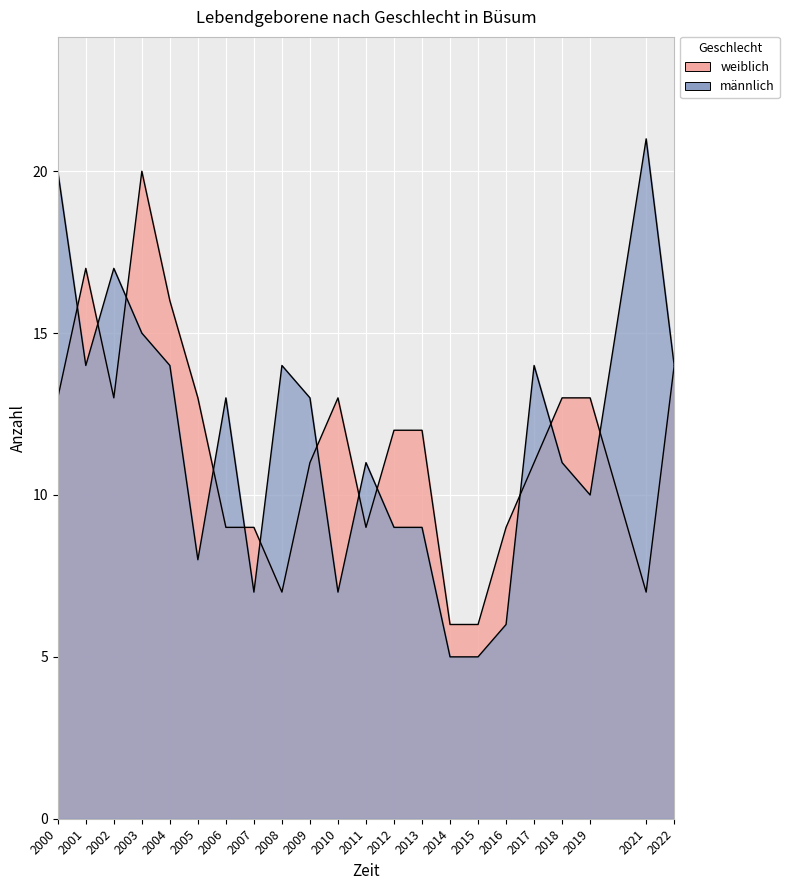

Between 2016 and 2022, which series saw the biggest shift?

männlich